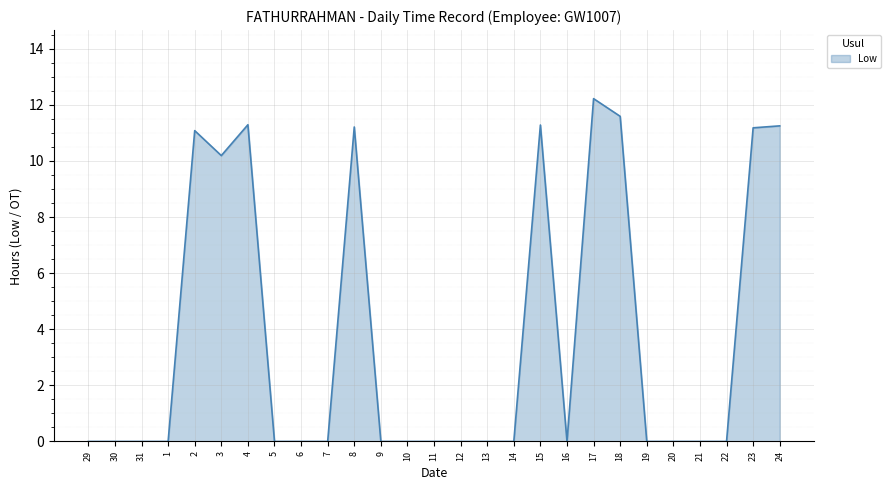

Between 13 and 3, which is larger?

3